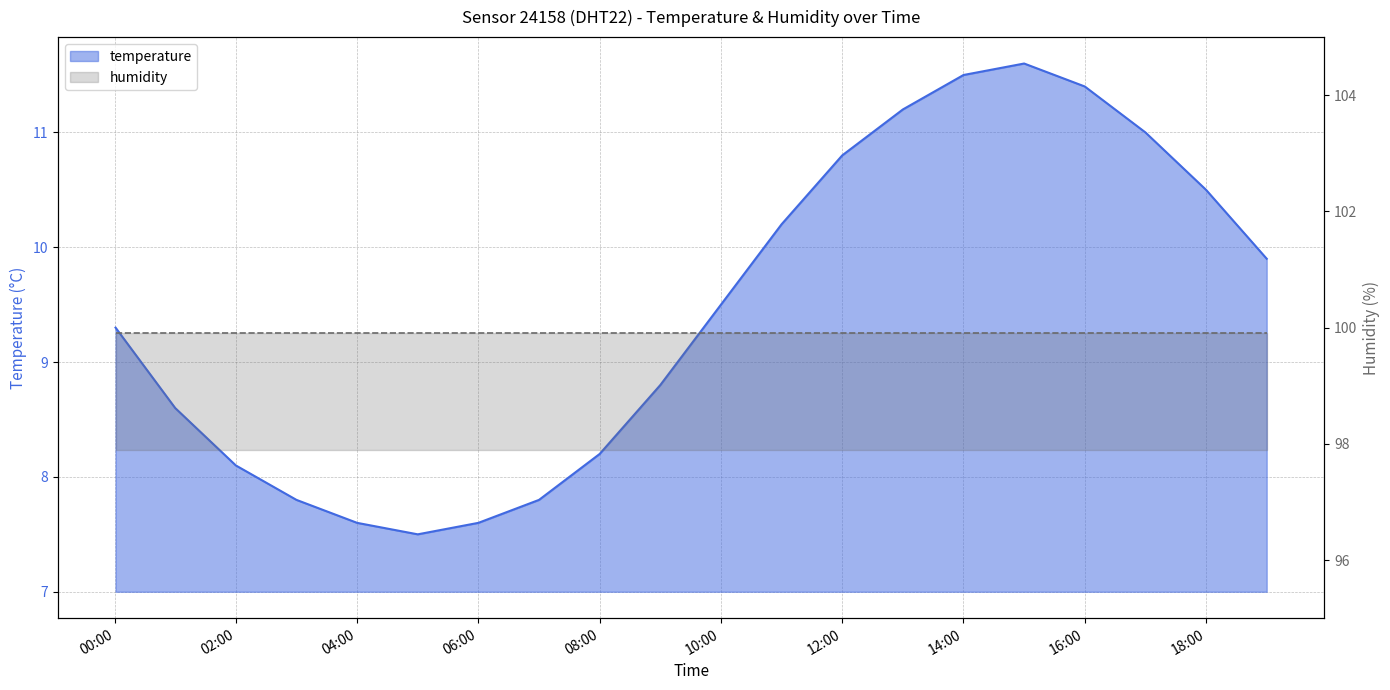

How many values exceed 9?

11